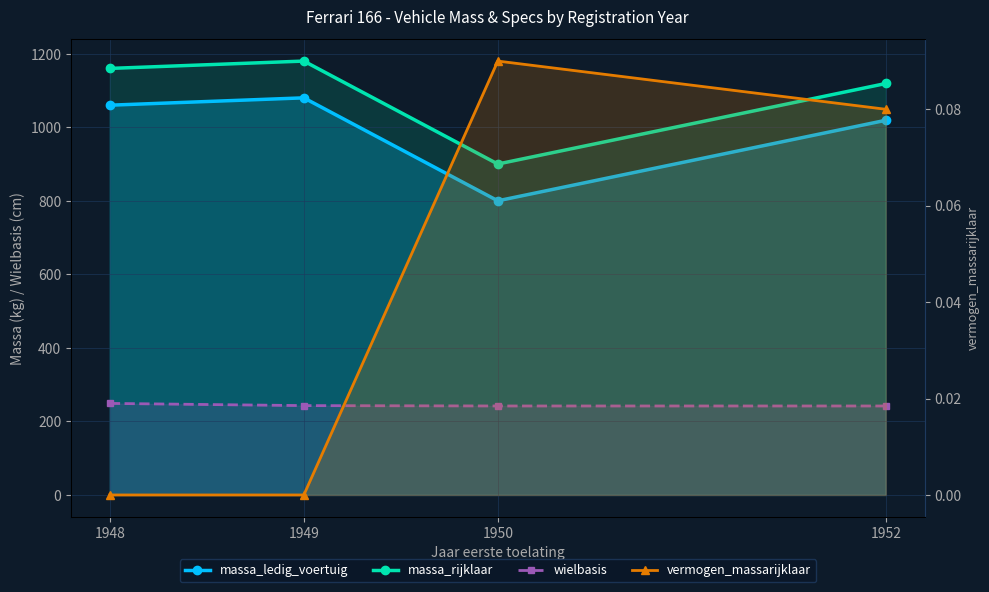

At which label is vermogen_massarijklaar closest to 0?

1948